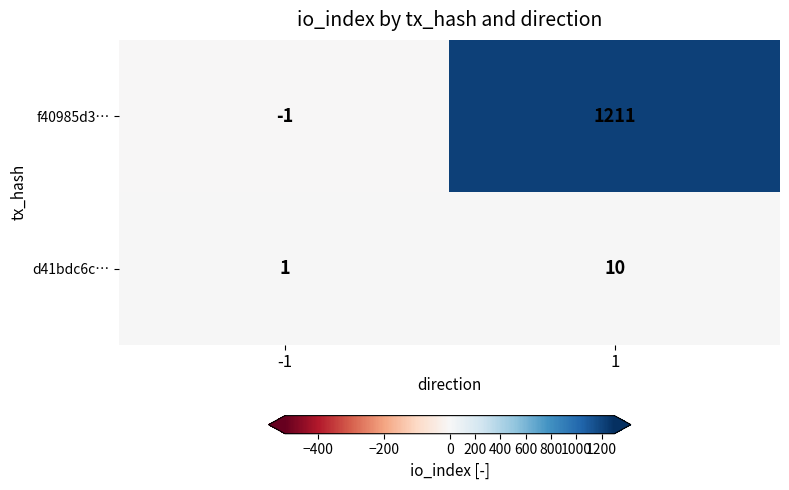

What is the sum of all d41bdc6c… values?

11